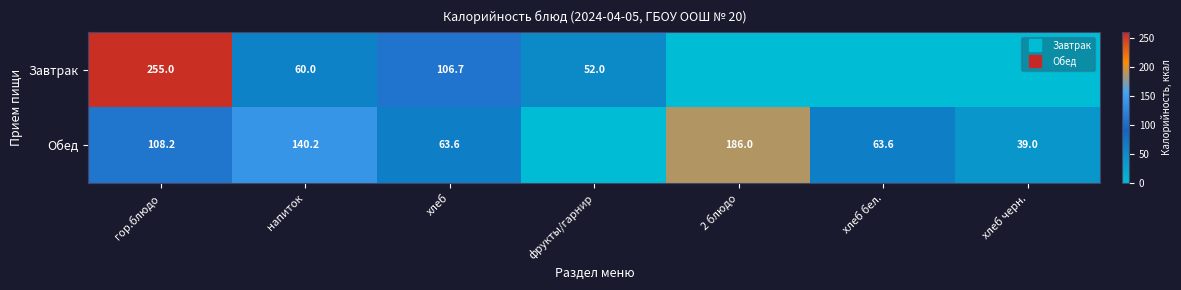

Which has a higher value, 2 блюдо or хлеб?

хлеб